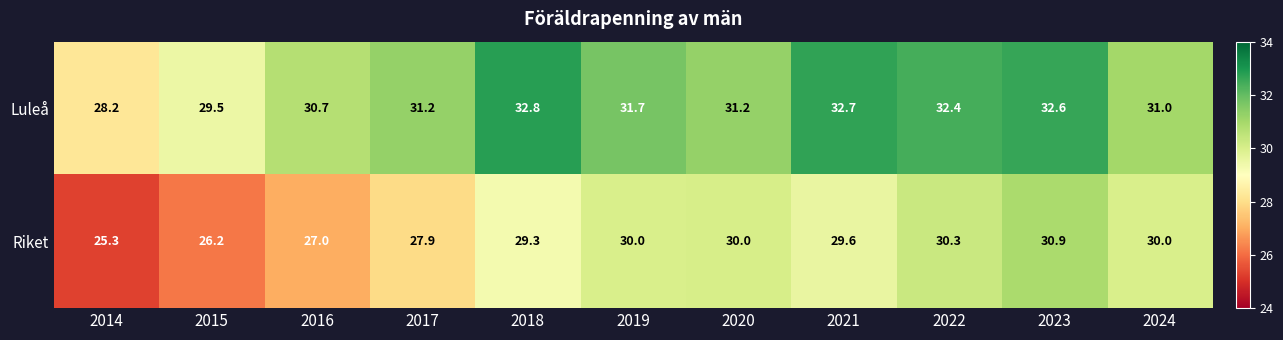

The value of Luleå at 2022 is 17.0. True or false?

False